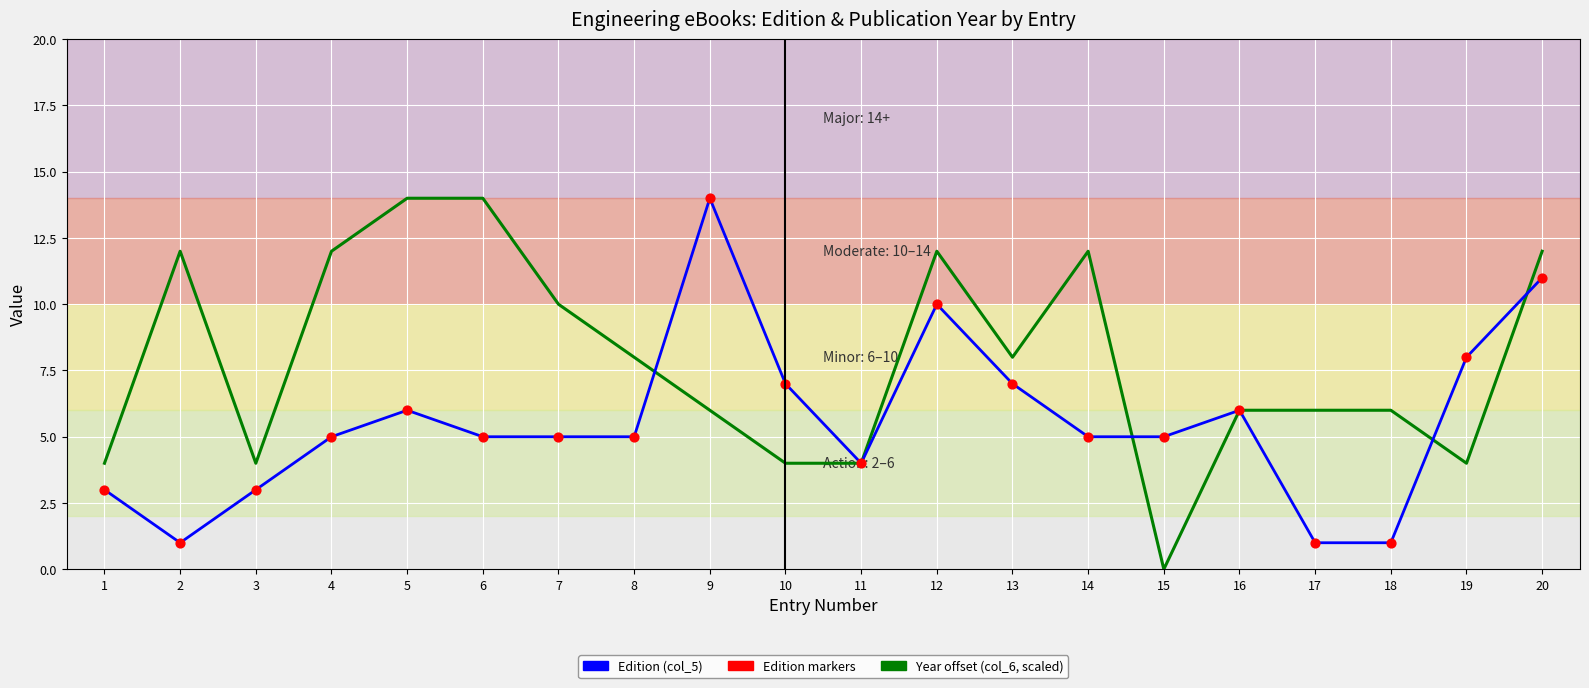

At which category is the sum across all series the highest?

20